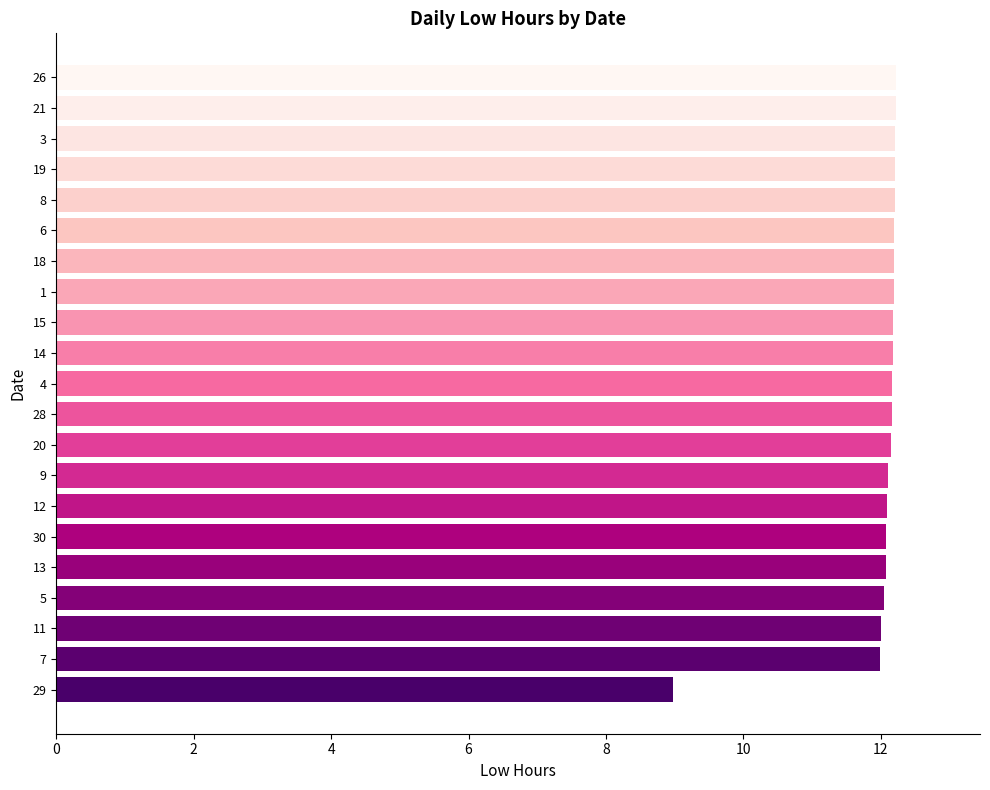

Count the number of categories in the chart.

21